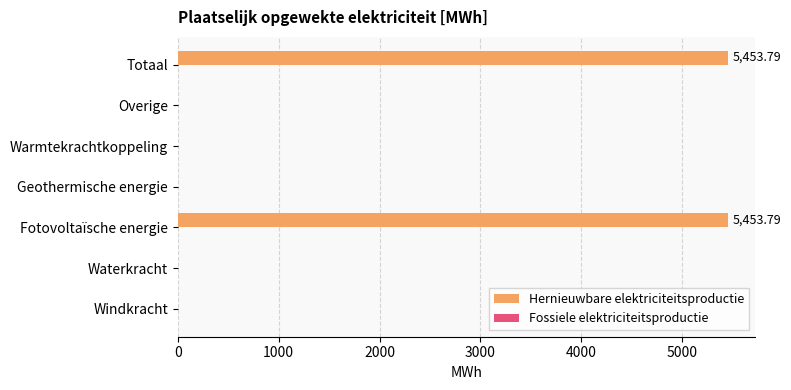

What is the sum of all values?

10907.6